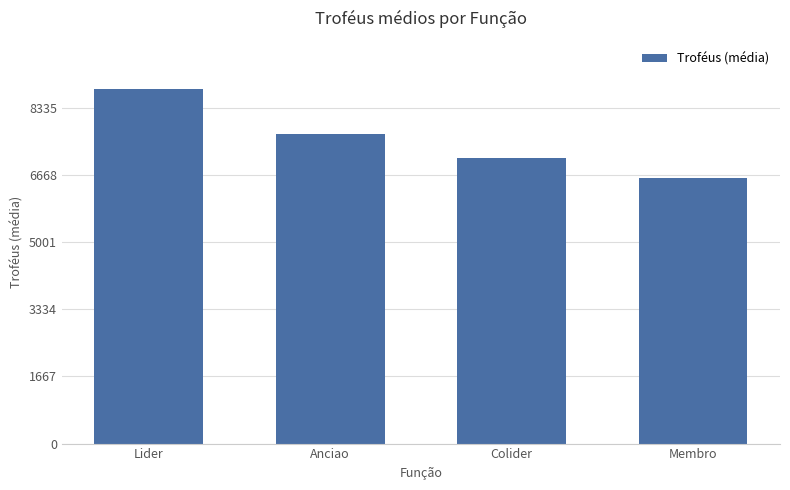

Reading right to left, what are all the values shown in this chart?

Membro=6588	Colider=7088	Anciao=7675	Lider=8813